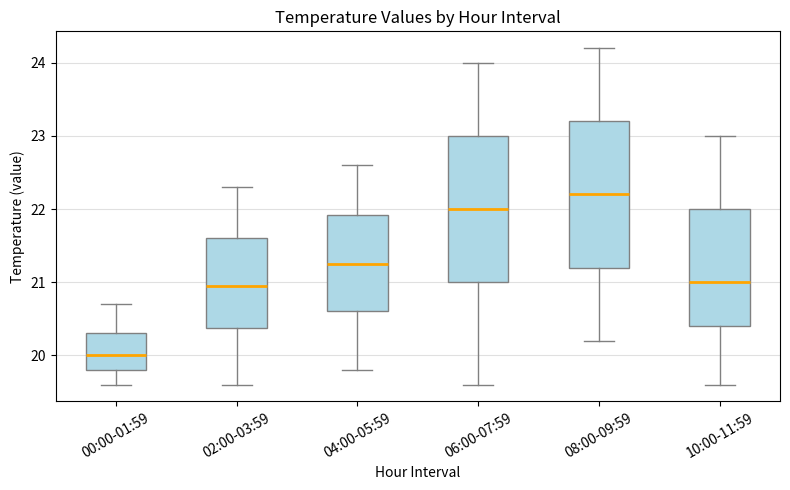

Which box has the lowest median line?

00:00-01:59